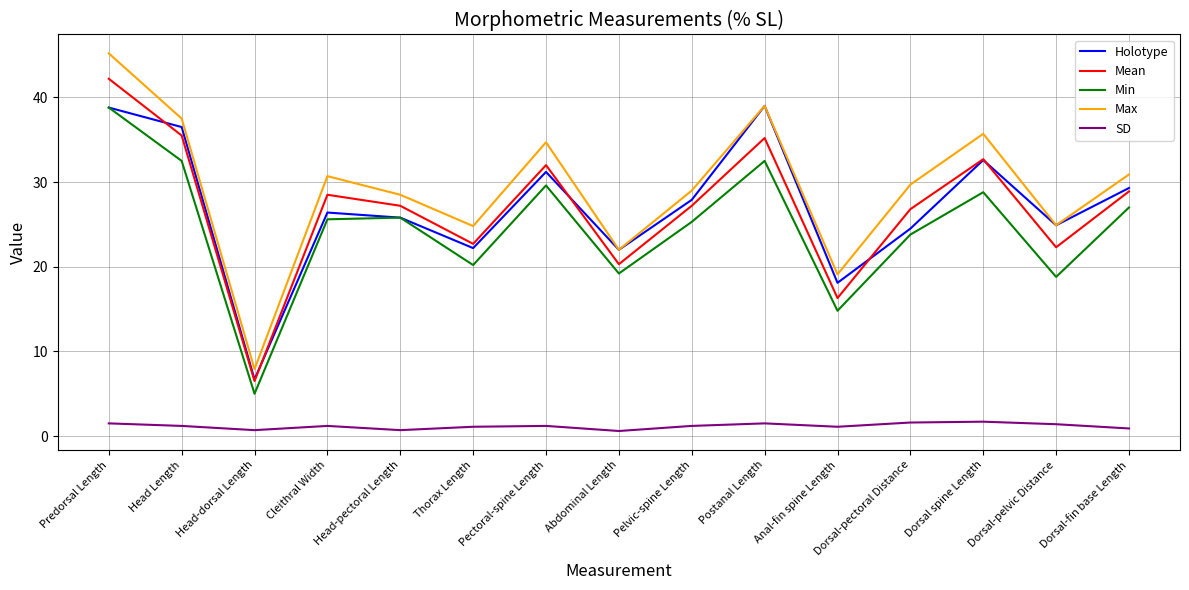

At which category is the sum across all series the highest?

Predorsal Length